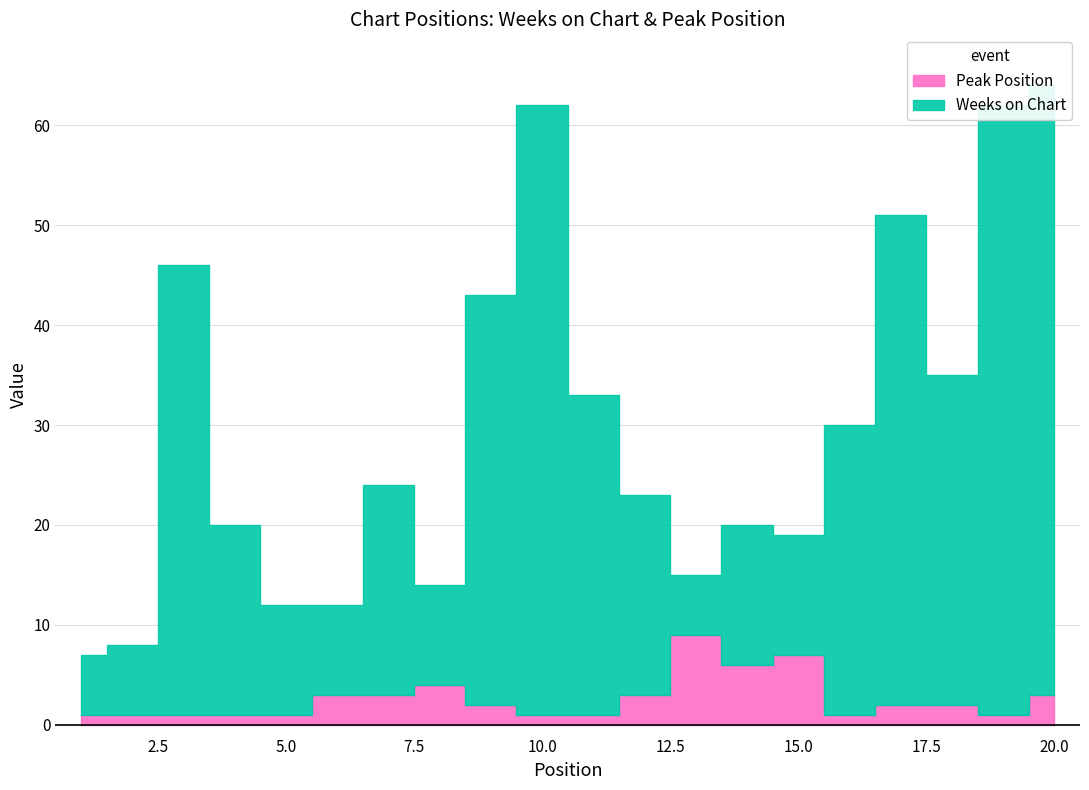

At which category is the sum across all series the highest?

20